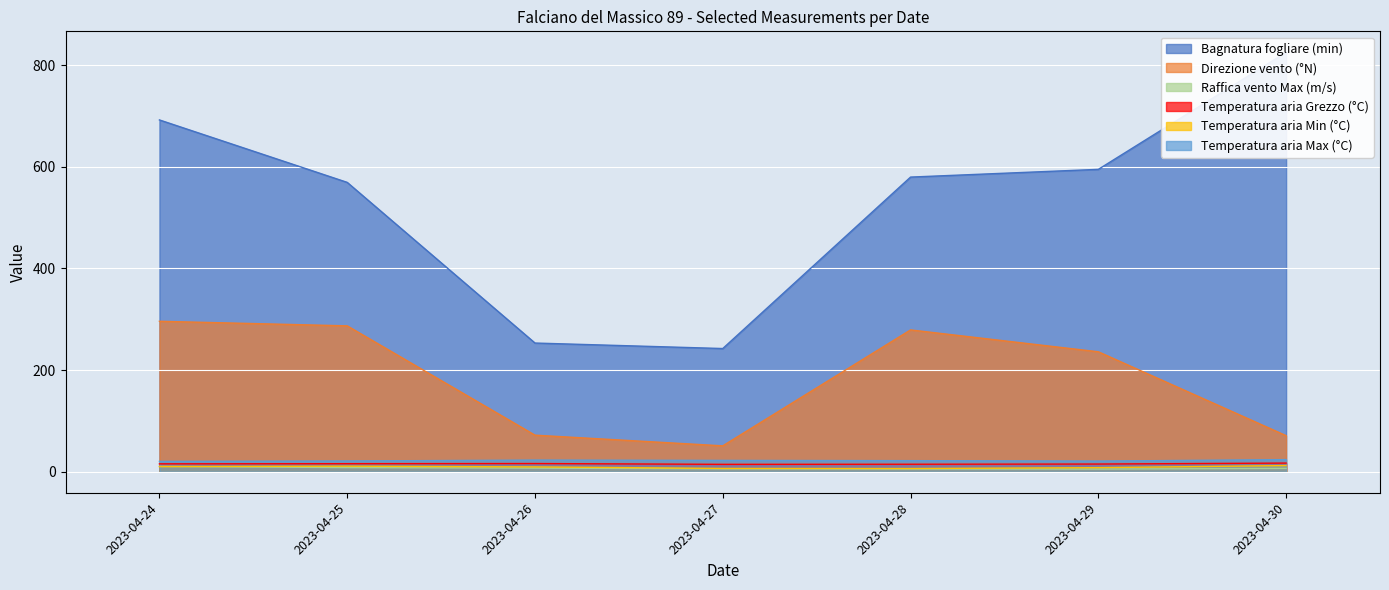

At which label does Direzione vento (°N) reach its peak?

2023-04-24